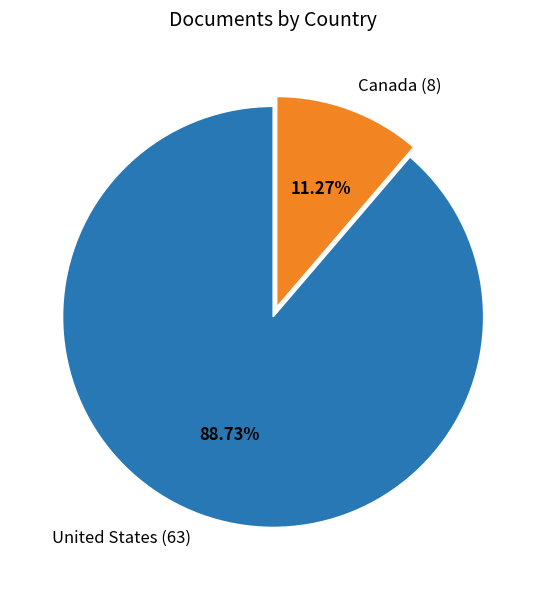

What percentage is NOT represented by Canada?

88.7%